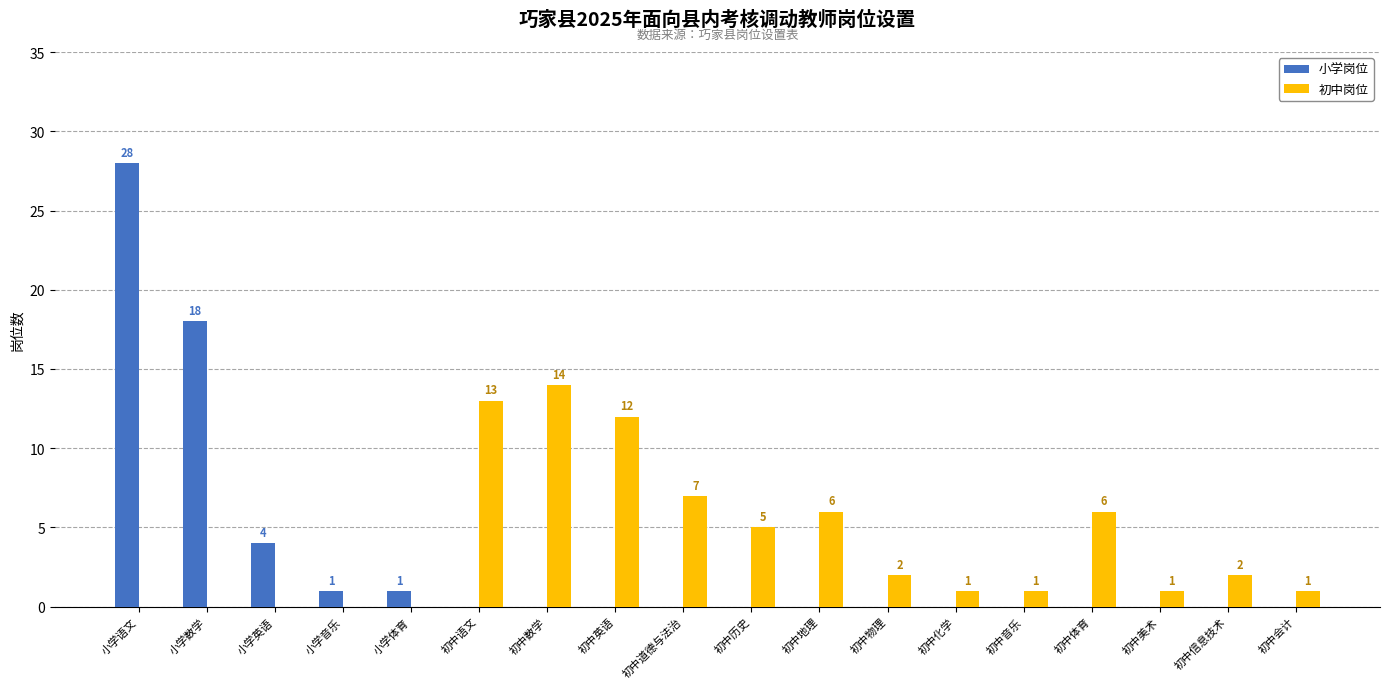

Reading left to right, transcribe all the data shown in this chart.

小学岗位: 28	18	4	1	1	0	0	0	0	0	0	0	0	0	0	0	0	0
初中岗位: 0	0	0	0	0	13	14	12	7	5	6	2	1	1	6	1	2	1